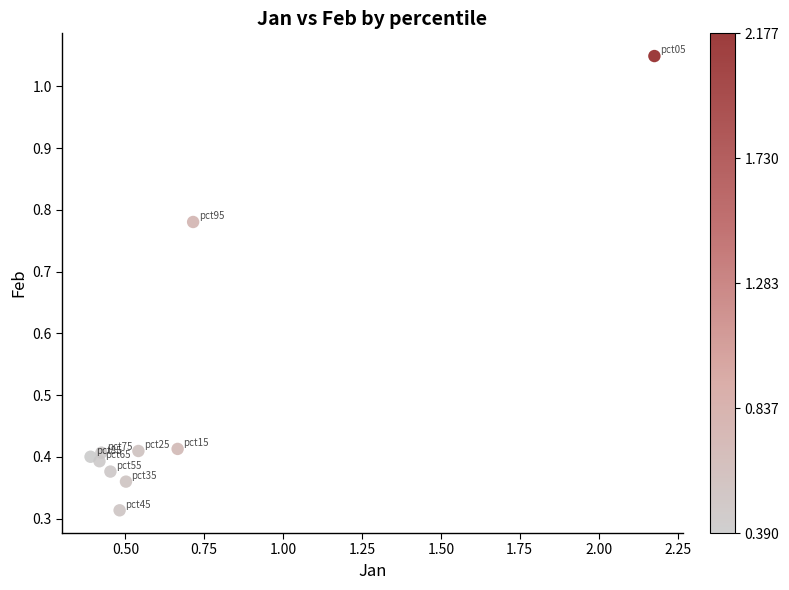

What is the range of X values (max minus min)?

1.8